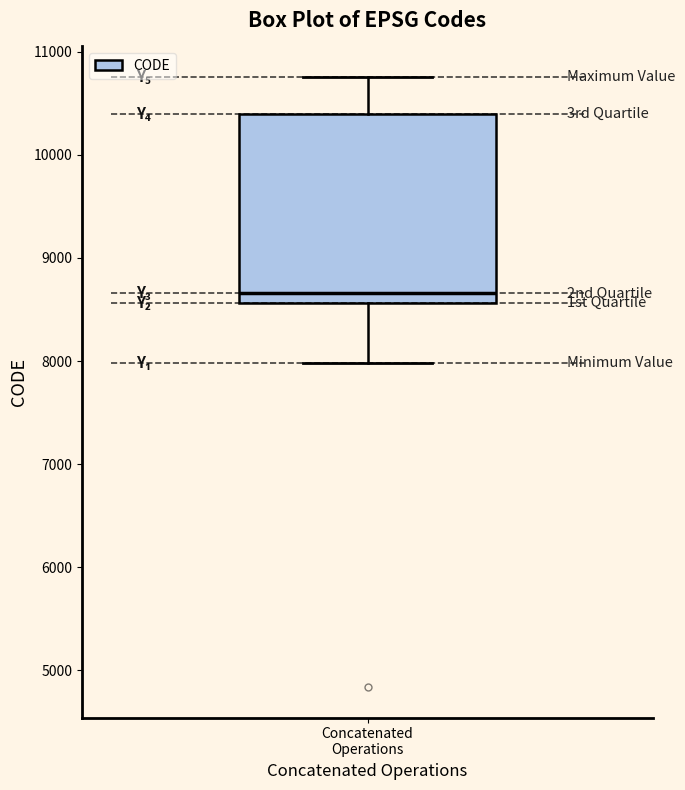

Where does the lower whisker of the box for Concatenated Operations end on the y-axis? The values are not printed on the chart, so give them approximately, as read against the axis.

8000